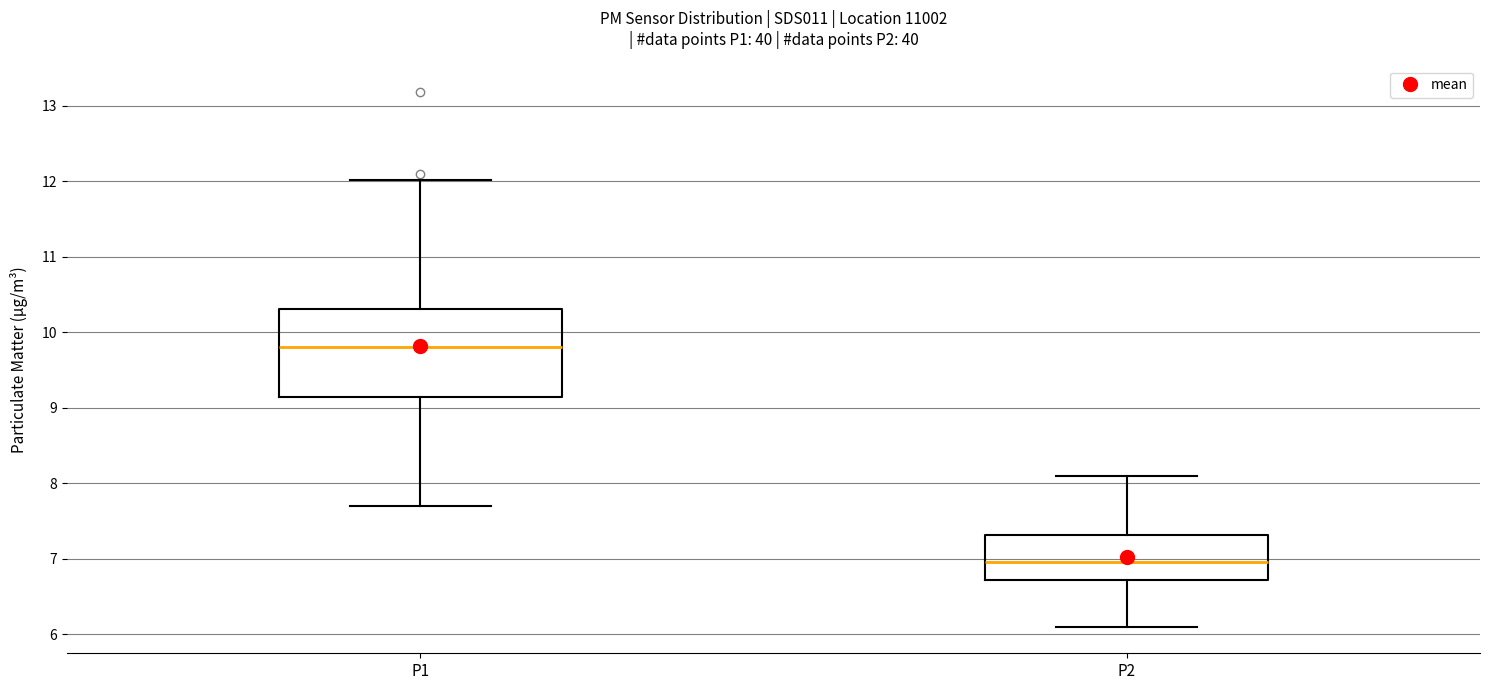

Which box's median line is the highest?

P1